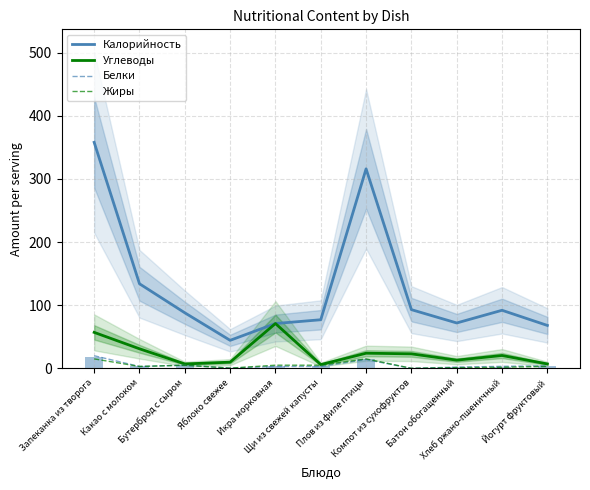

Where does the Калорийность series first go above 88?

Запеканка из творога